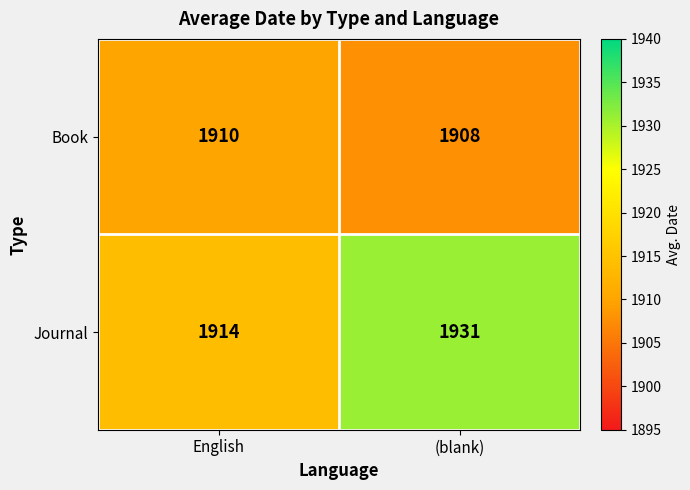

Which series changed the most between English and (blank)?

Journal